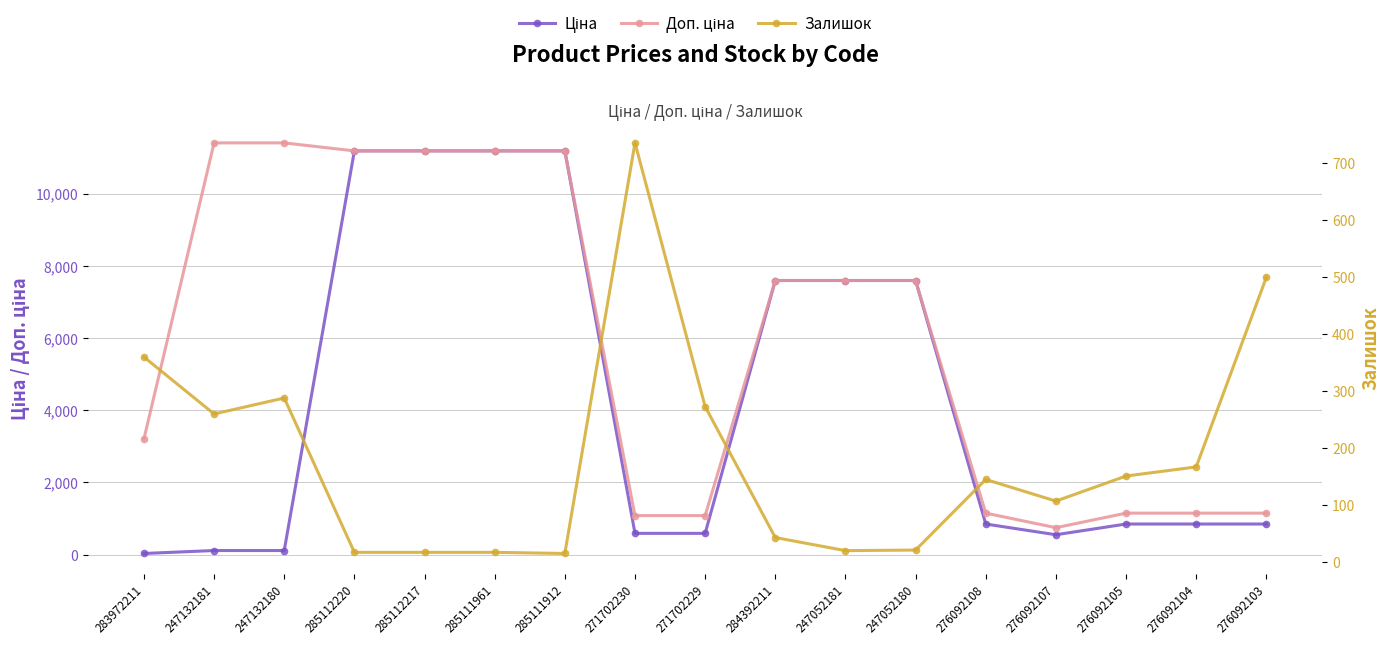

What is the label of the 11th point from the left?

247052181